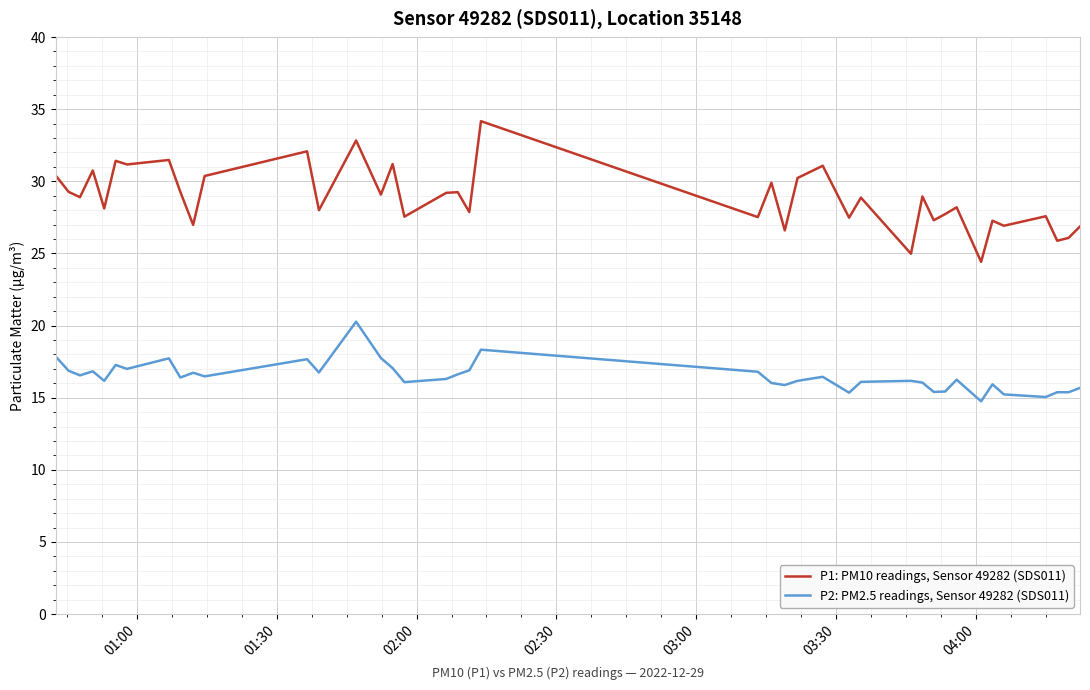

How many series are shown in this chart?

2